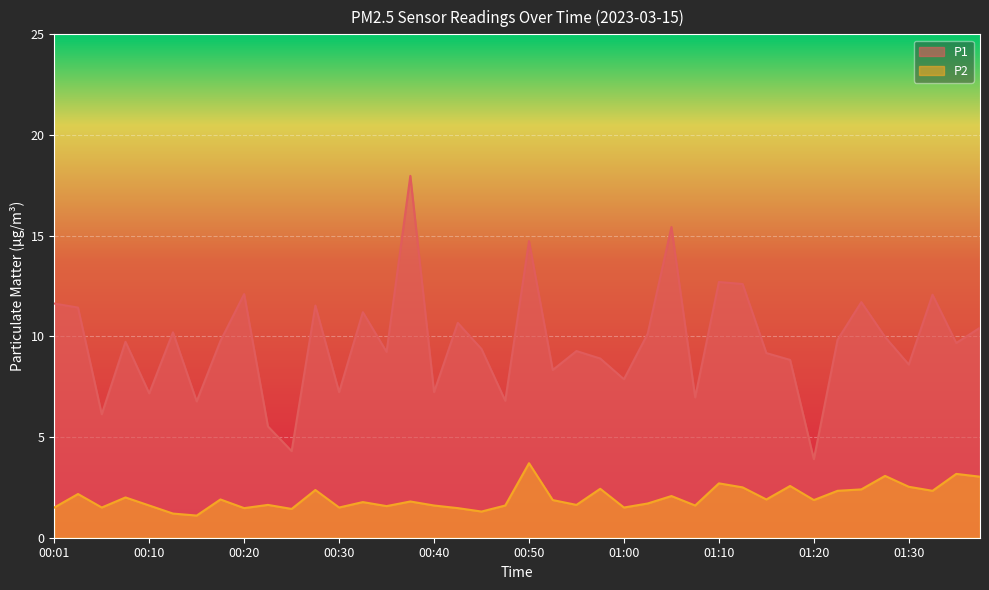

What position from the left is 00:33?

14